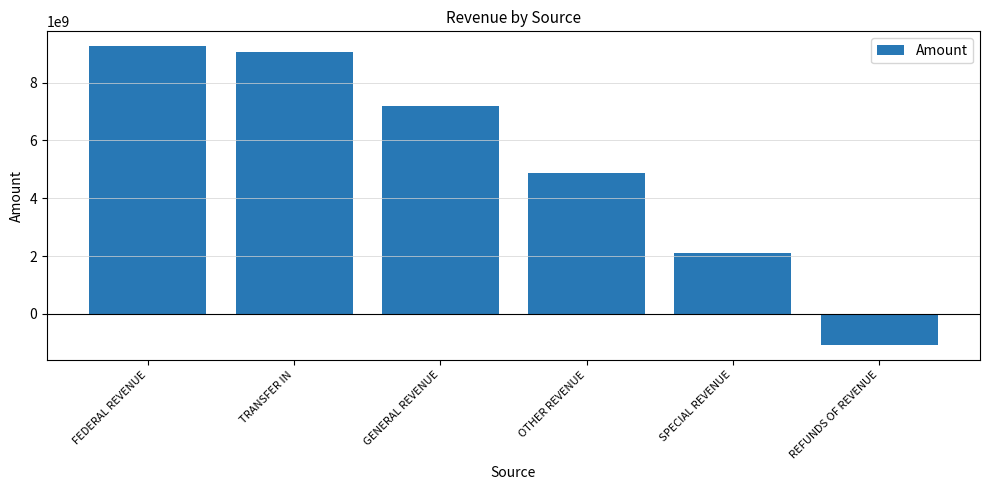

The value at SPECIAL REVENUE is 2105603966.2. True or false?

True